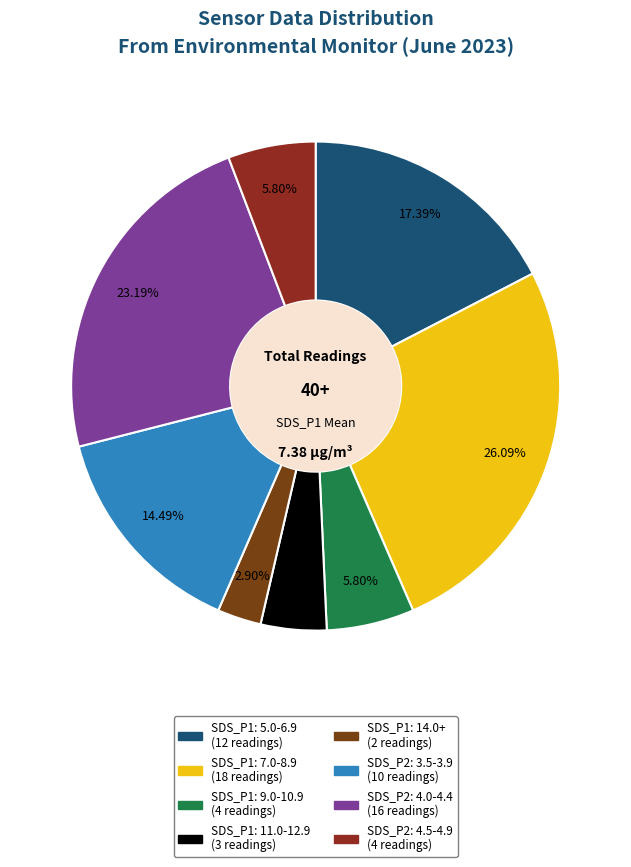

How many slices are in this pie chart?

8